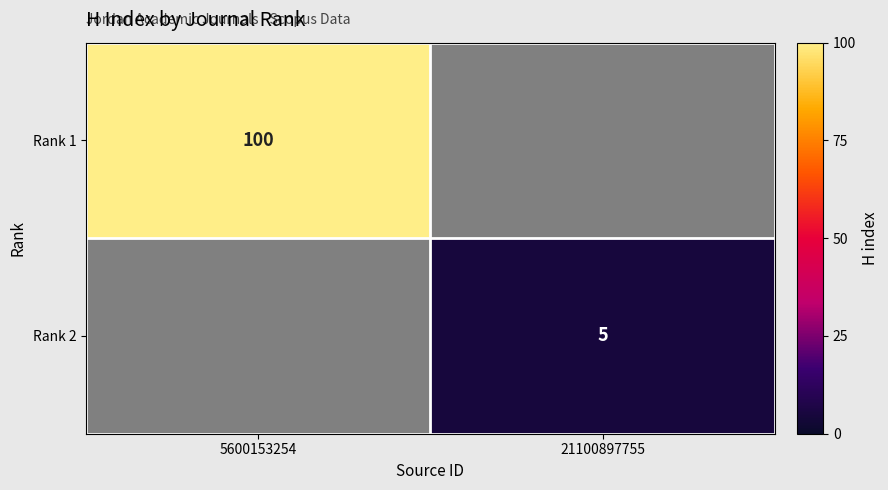

The Rank 1 series shows 100 at 5600153254. True or false?

True